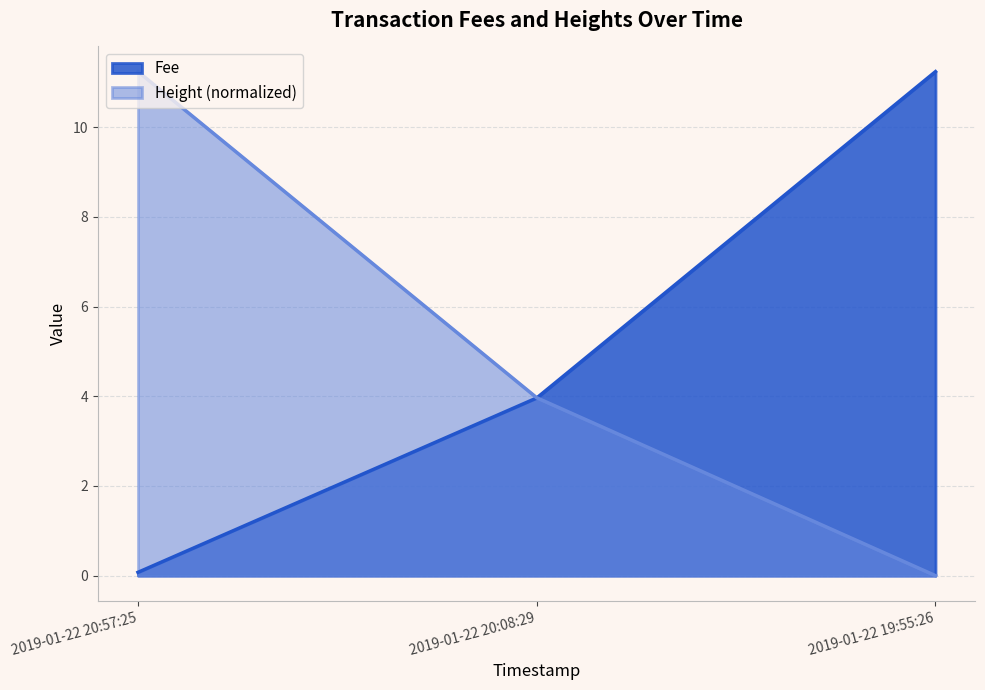

What is the maximum value shown in the chart?

11.2